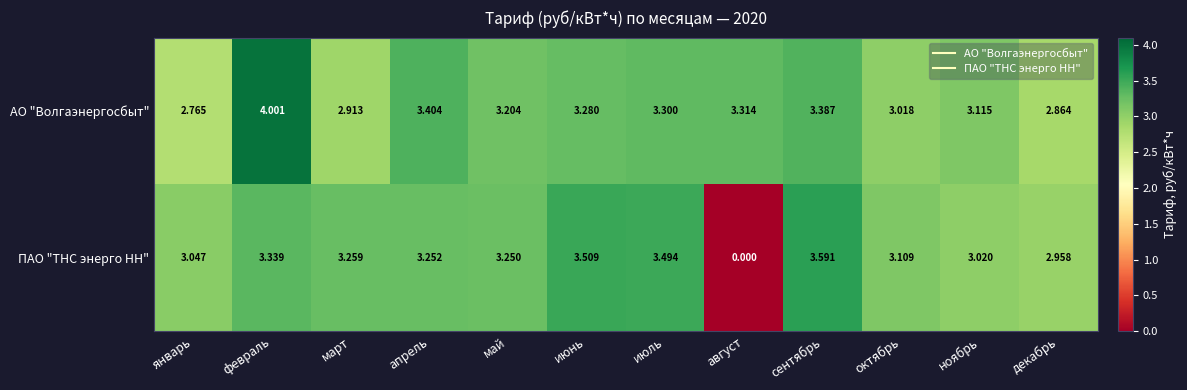

Which series changed the most between январь and октябрь?

АО "Волгаэнергосбыт"